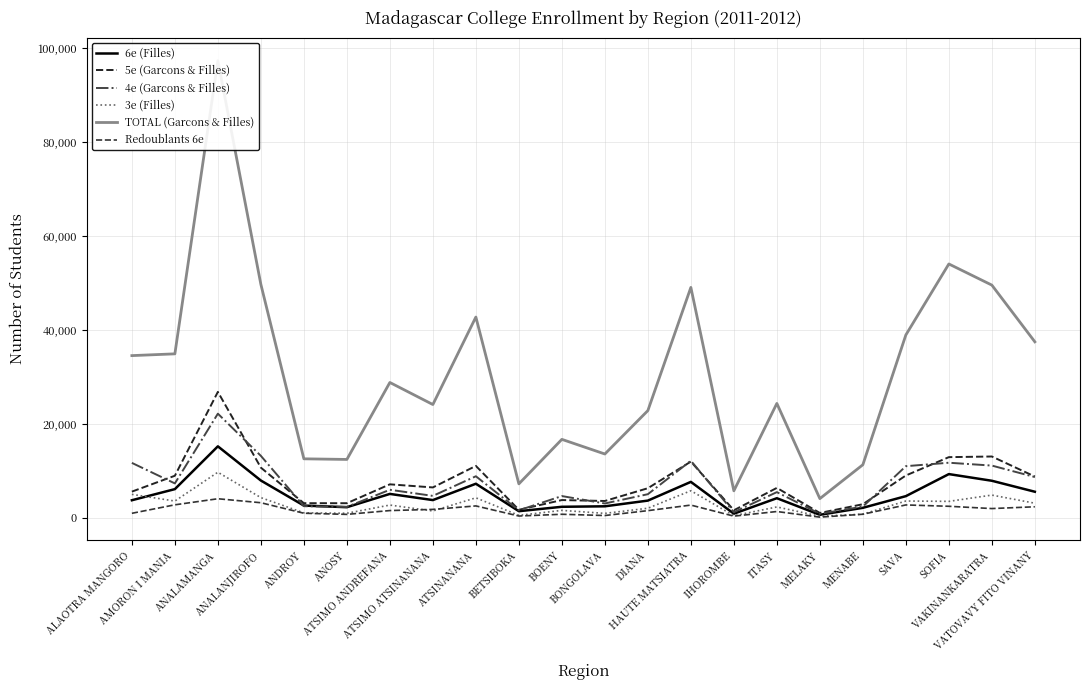

Which series has the largest total across all categories?

TOTAL (Garcons & Filles)